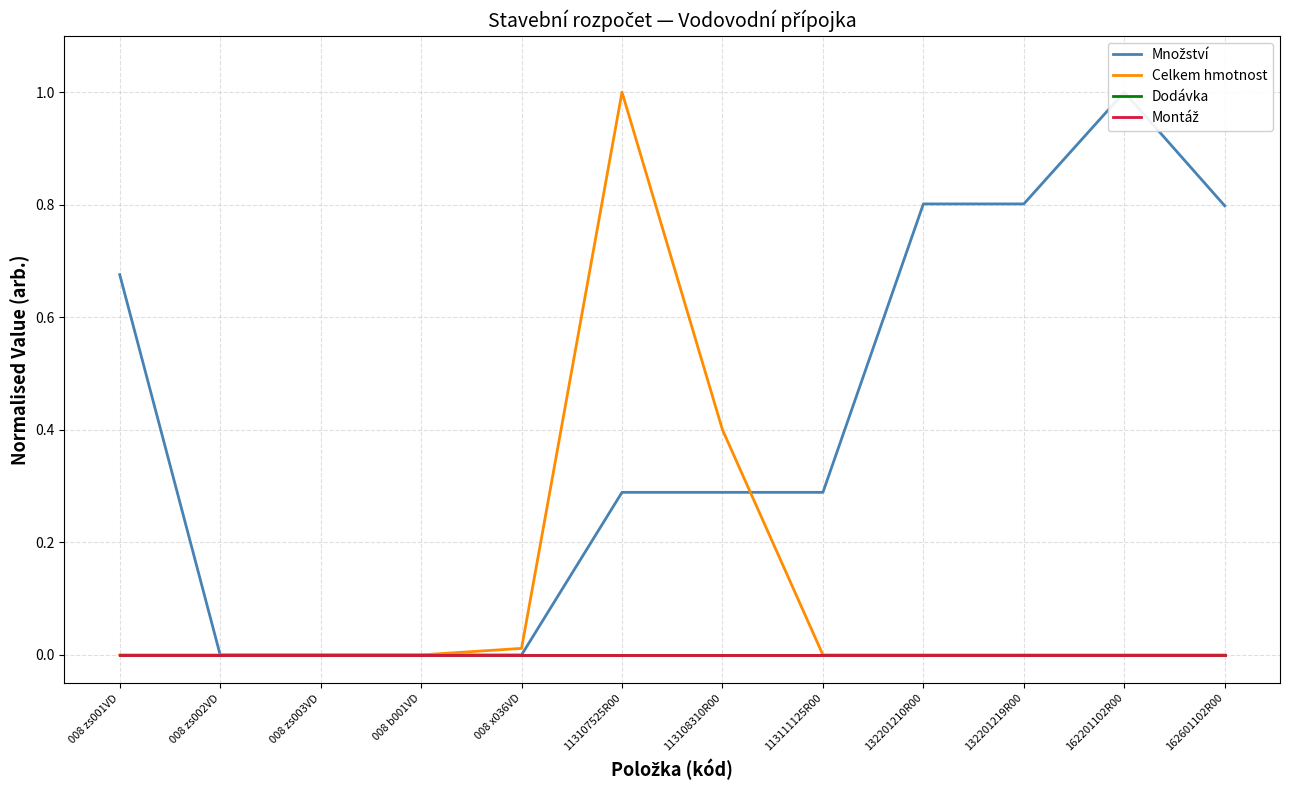

Is it true that Dodávka equals 0.0 at 113107525R00?

True